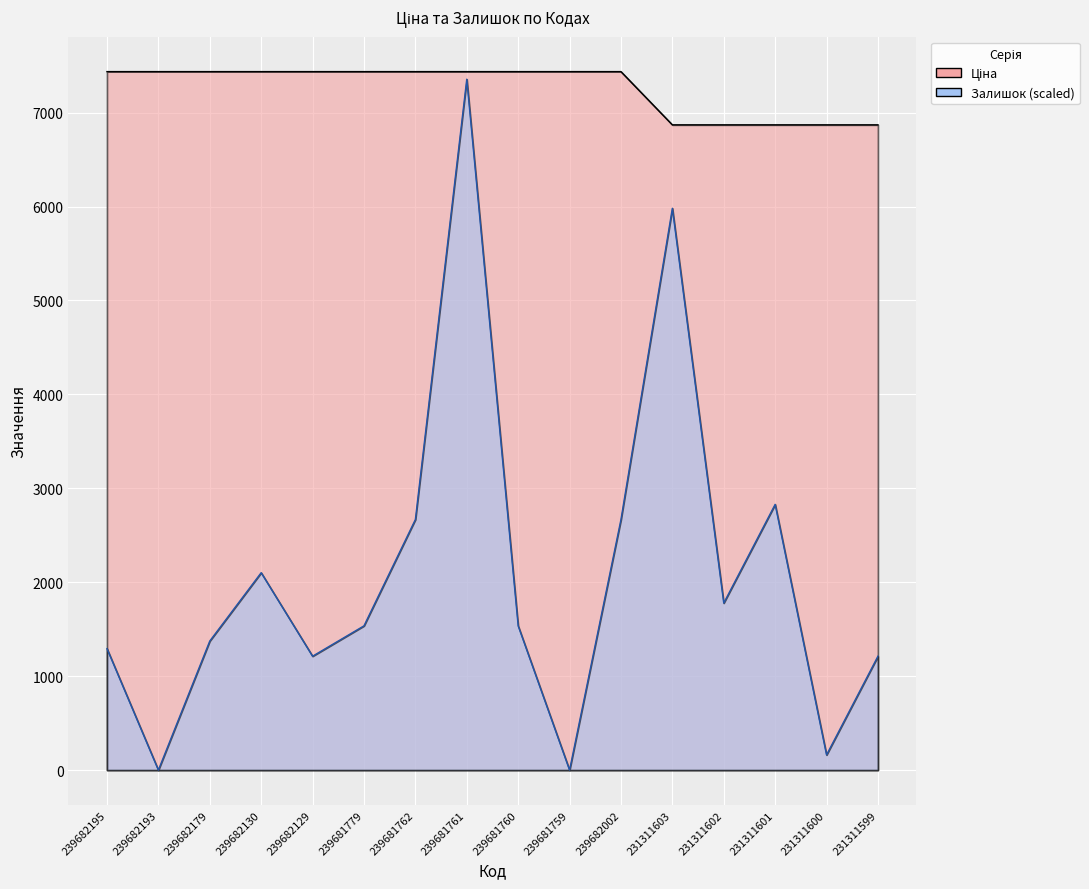

What is the maximum value shown in the chart?

7436.2